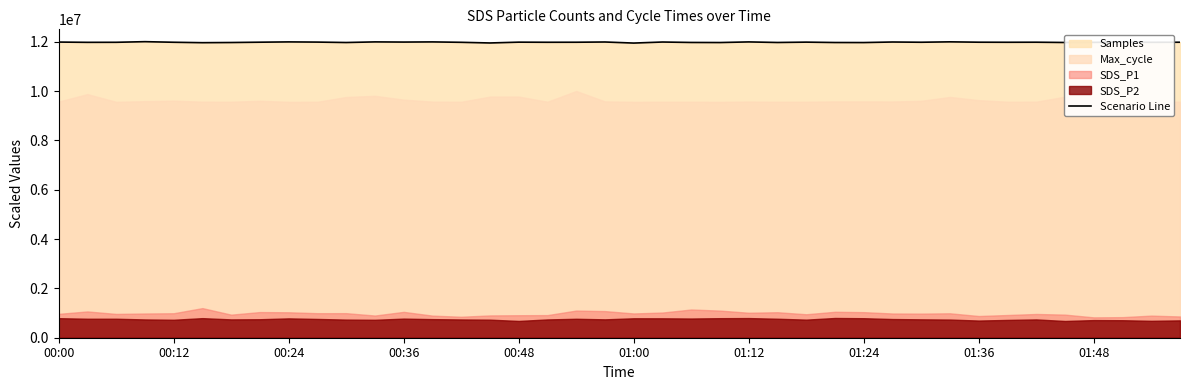

What is the average value?

11976159.3